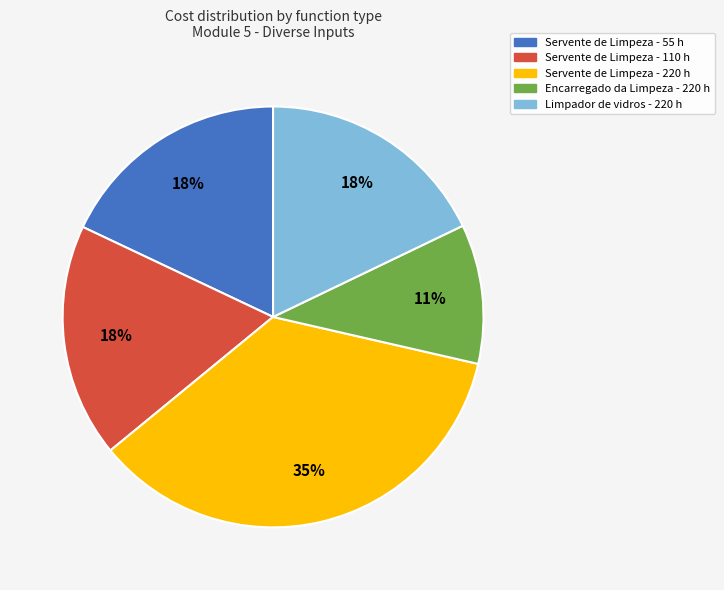

The Servente de Limpeza - 55 h slice represents 27% of the pie. True or false?

False